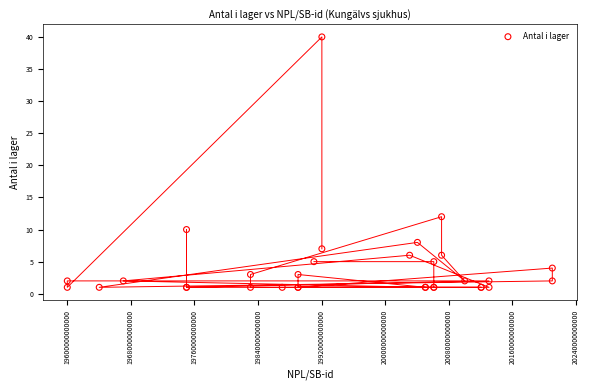

What Y value in the scatter plot is closest to 20?

12